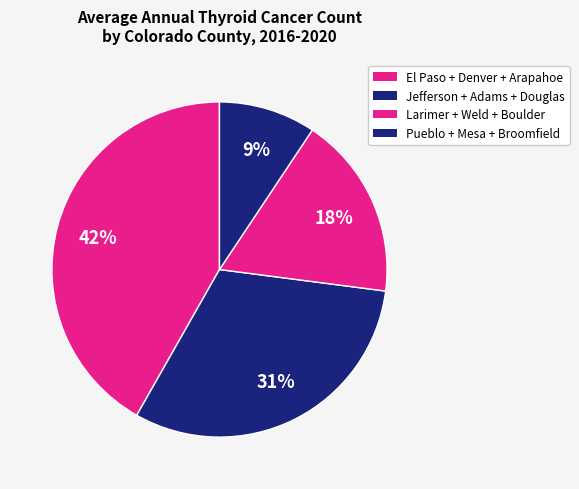

Count the number of slices in the pie.

4